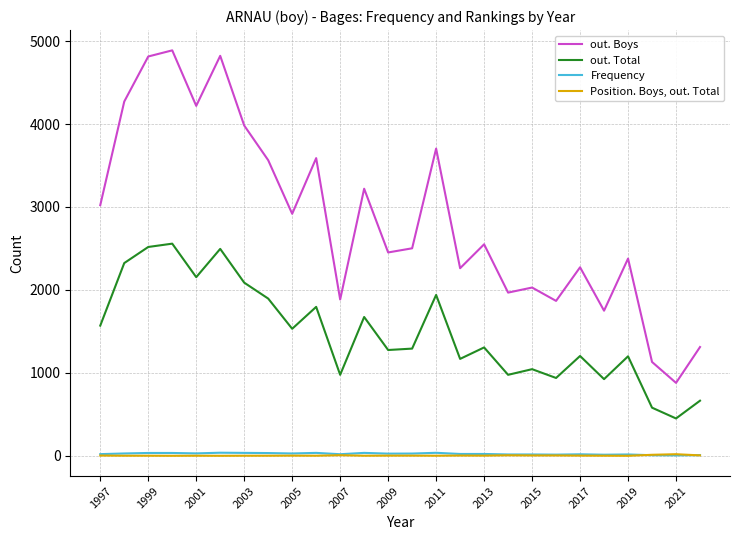

Which series has the largest range (max minus min)?

out. Boys